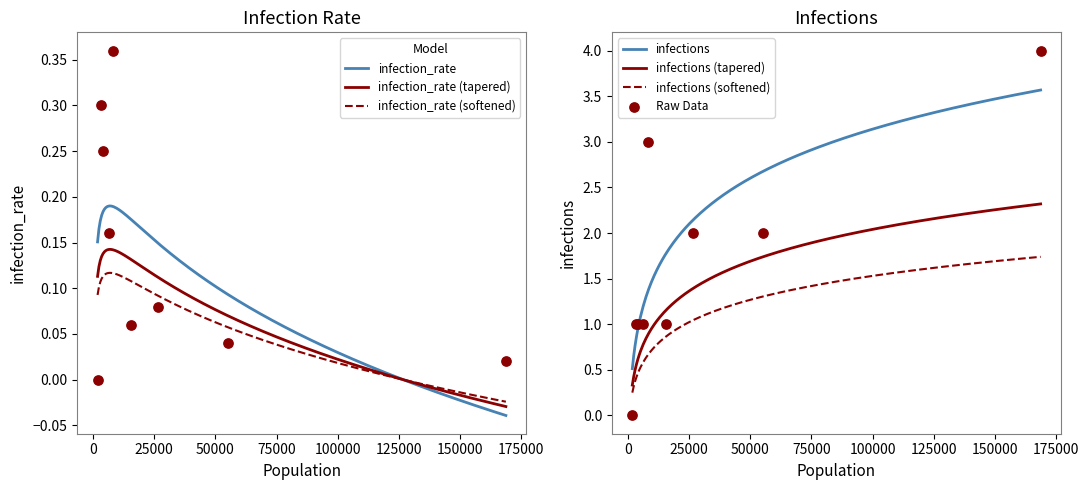

What is the lowest value of the infections series?

0.5